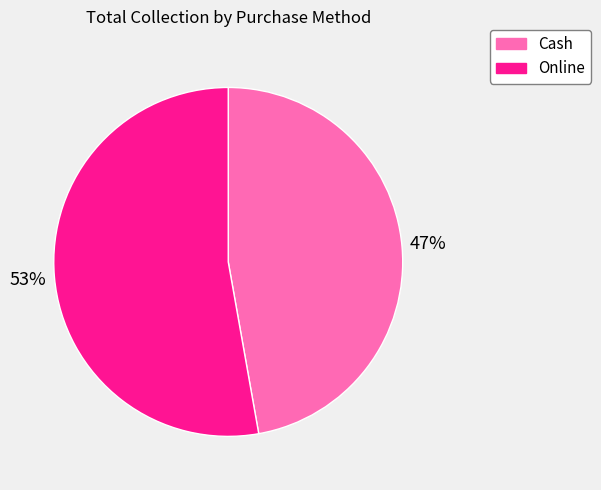

What is the largest slice in the pie chart?

Online